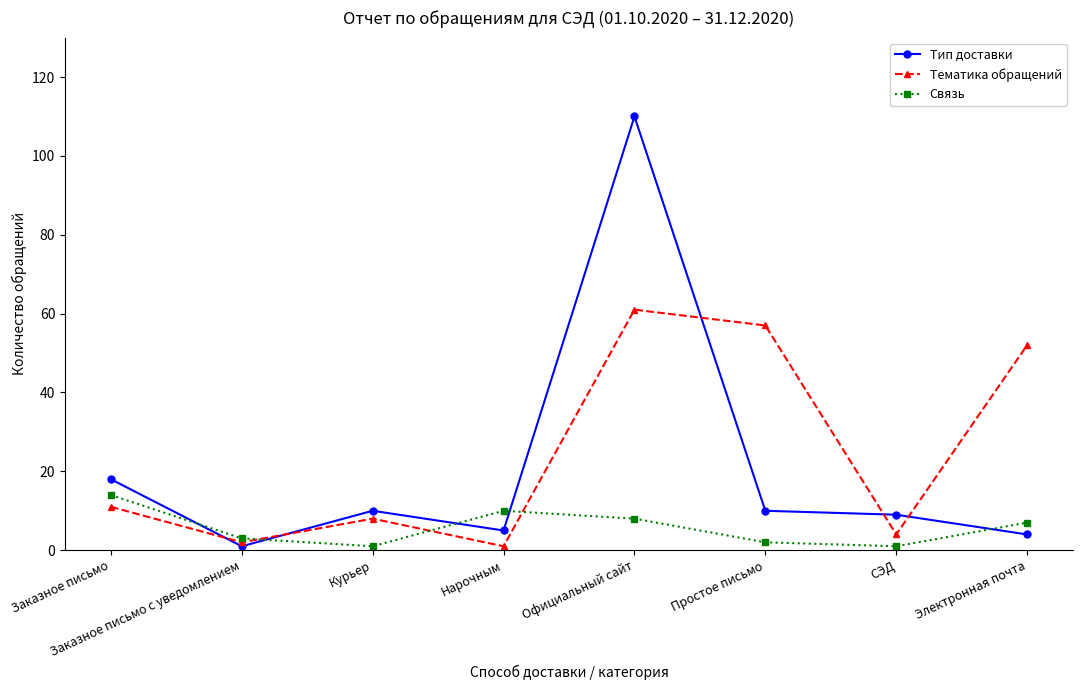

What is the difference between the second highest and second lowest values in the Тип доставки series?

14